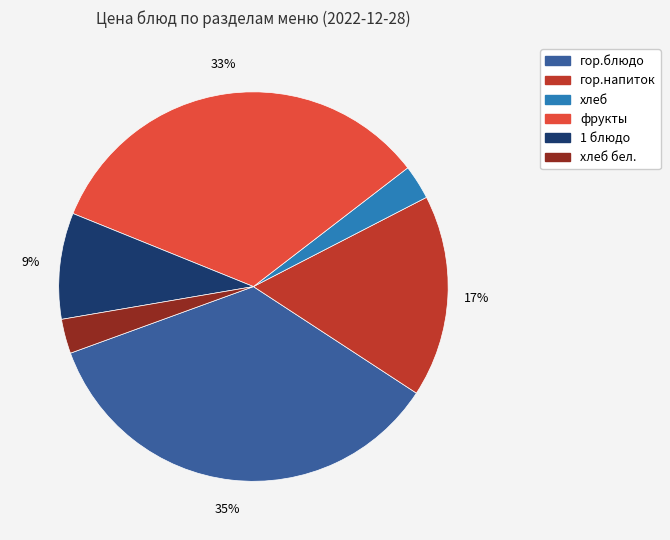

How many segments does this pie chart have?

6